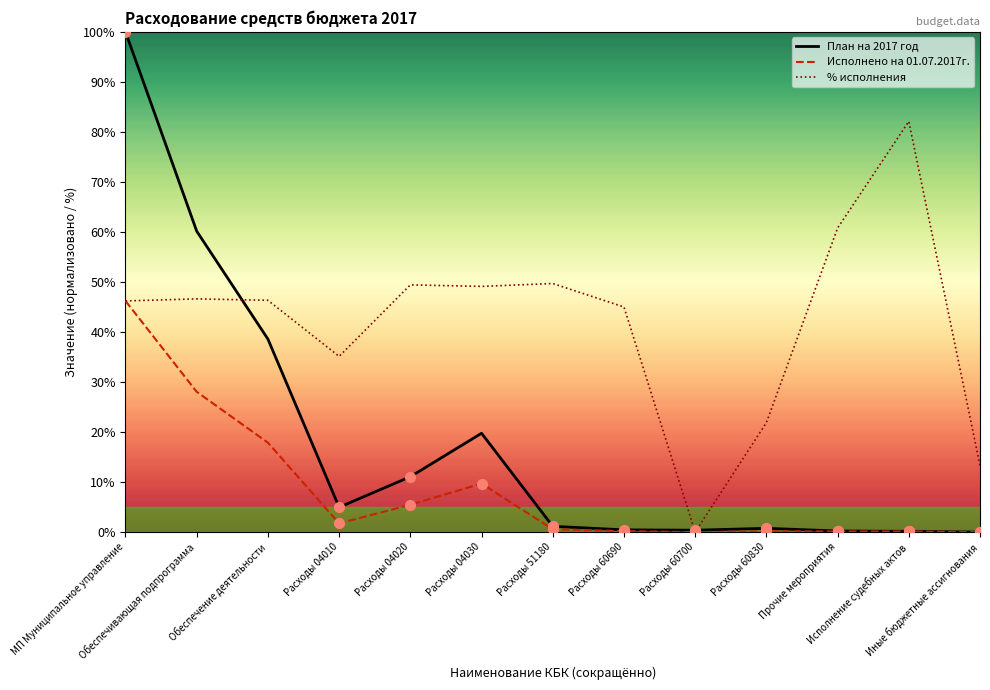

Which series reaches the minimum Y coordinate?

Исполнено на 01.07.2017г.